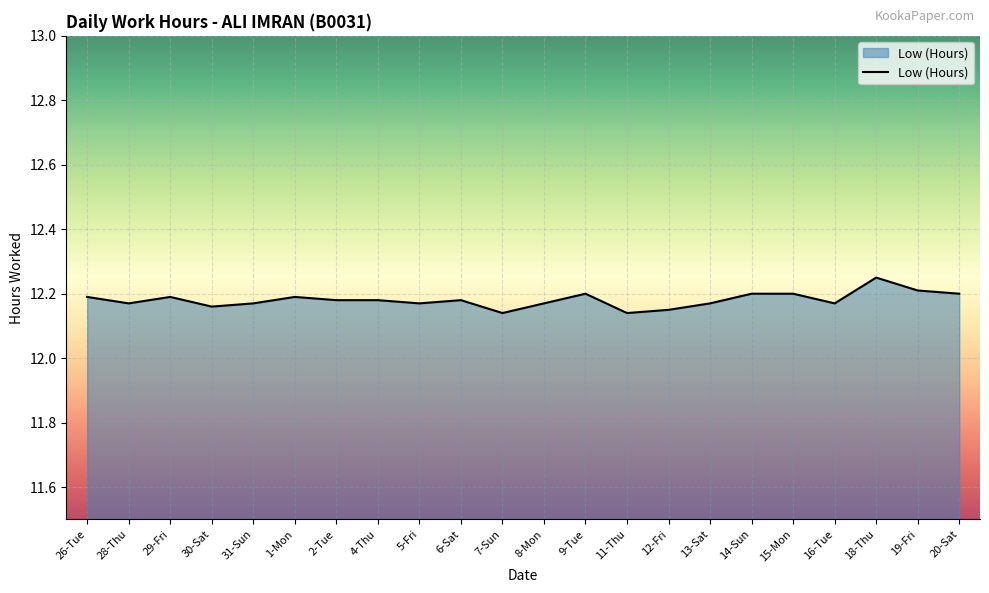

True or false: the data shows 17.6 at 6-Sat.

False